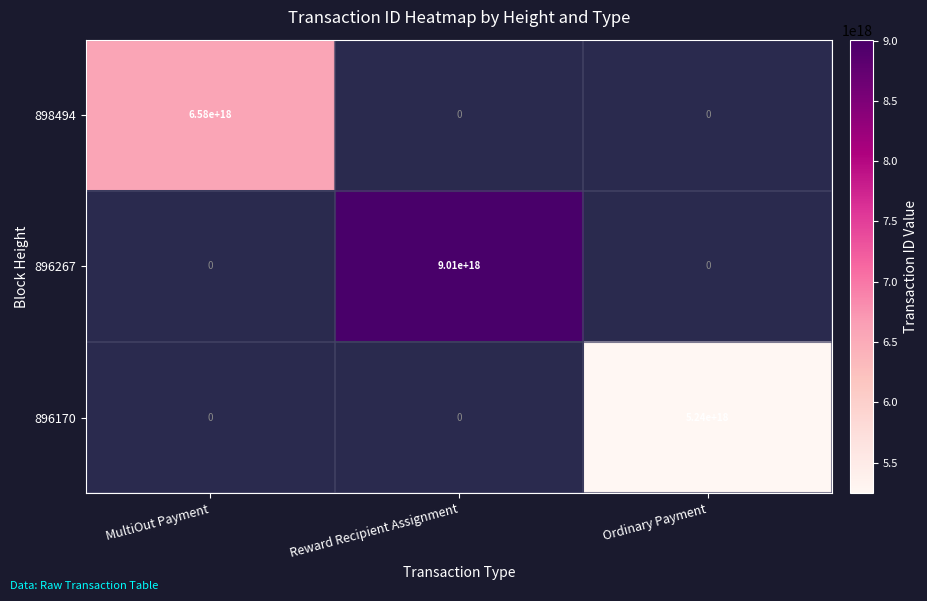

The 898494 series shows 6580000000000000000 at MultiOut Payment. True or false?

True